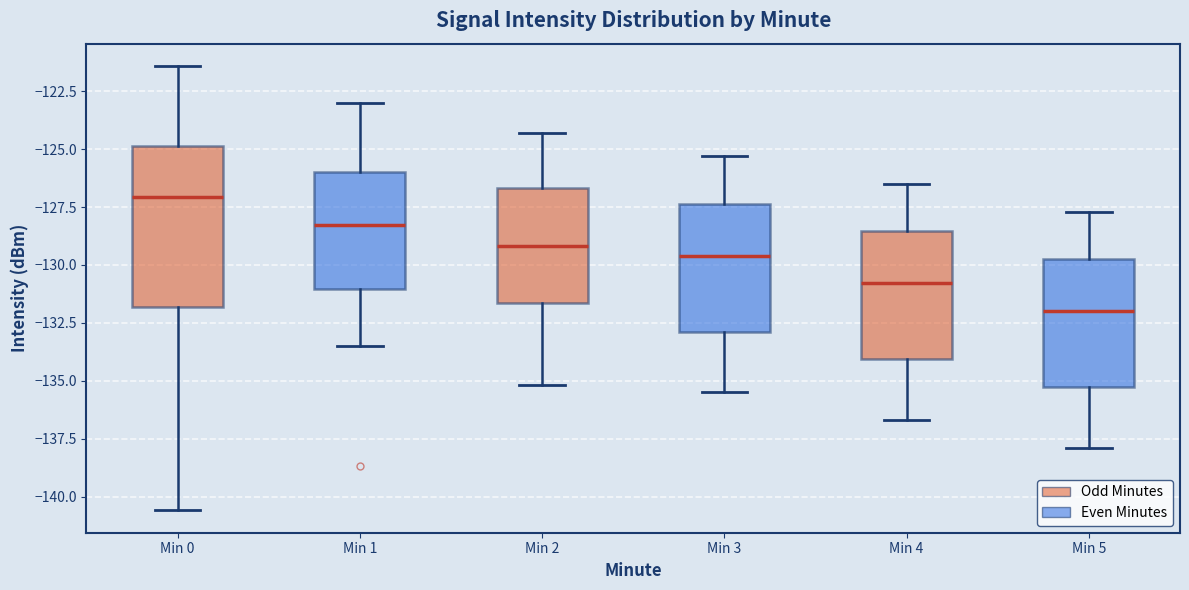

Which box is the tallest, from its lower edge to its upper edge?

Min 0